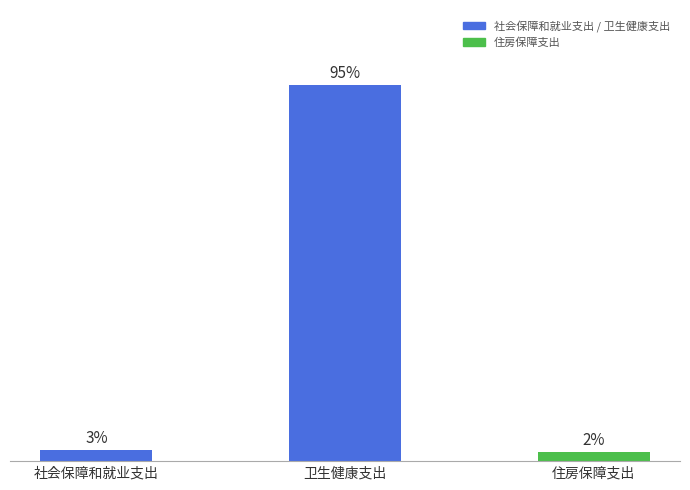

The value at 住房保障支出 is 75.8. True or false?

False